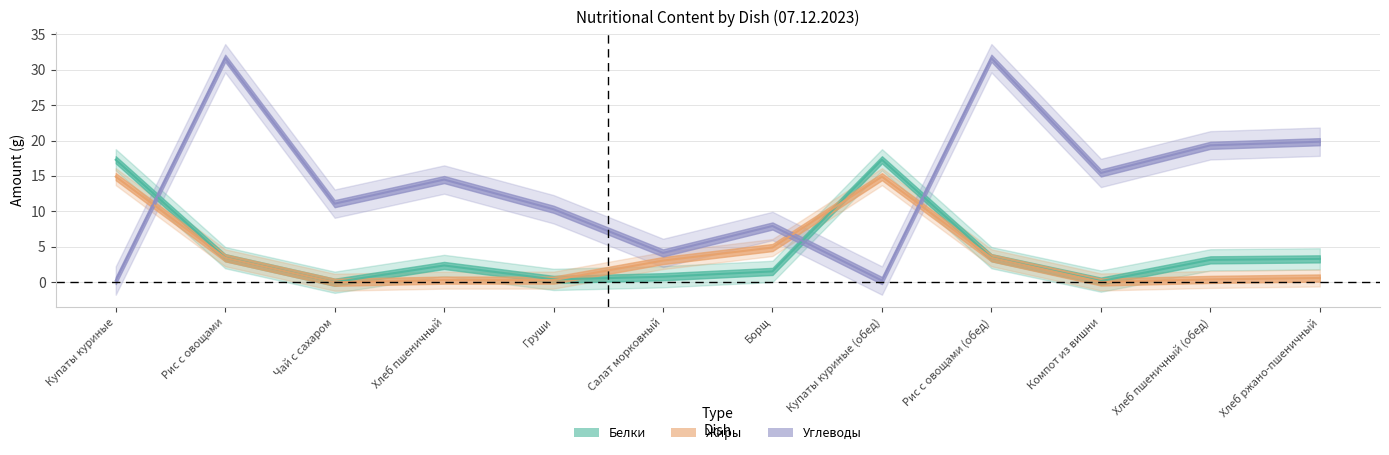

Which label corresponds to the largest value in the chart?

Рис с овощами